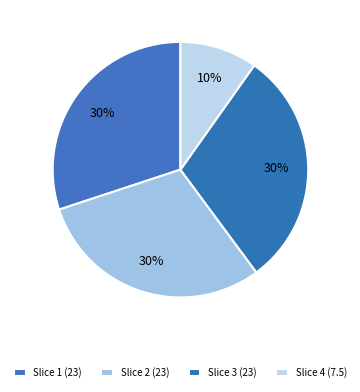

Count the number of slices in the pie.

4